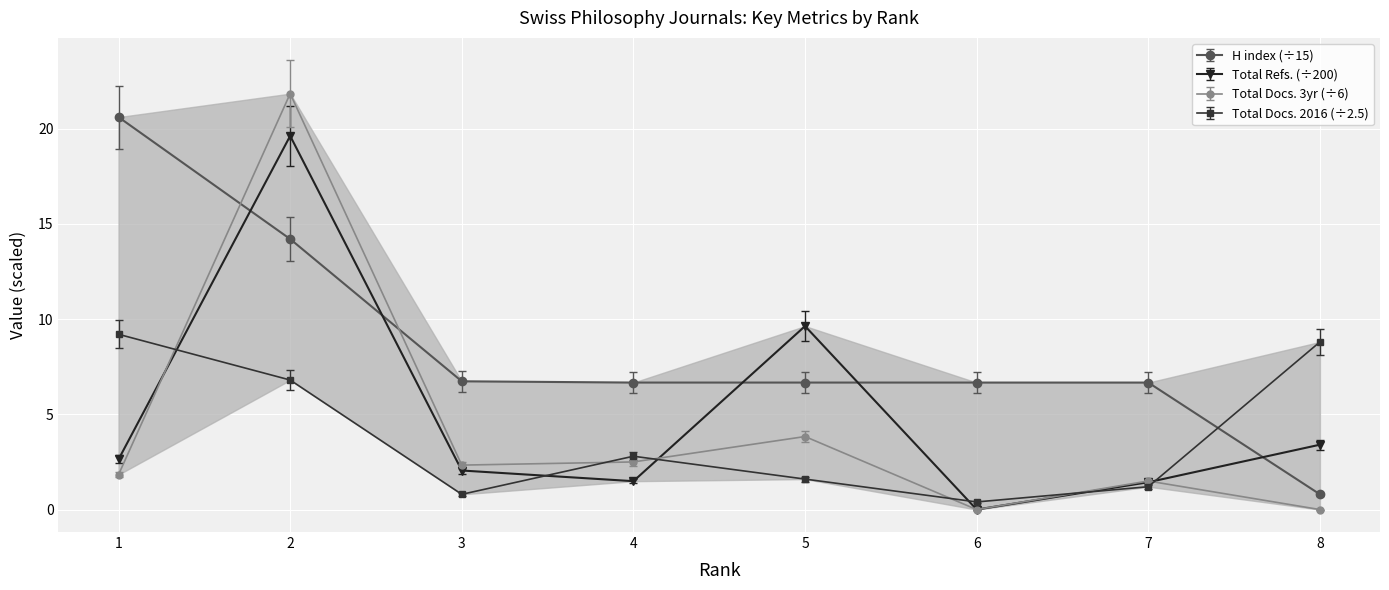

In Total Docs. (2016), how many points are higher than both neighbors (excluding endpoints)?

1